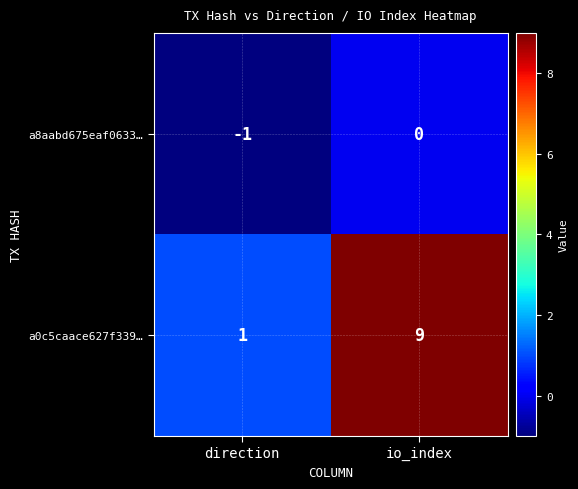

True or false: a0c5caace627f339… has a value of 9 at io_index.

True